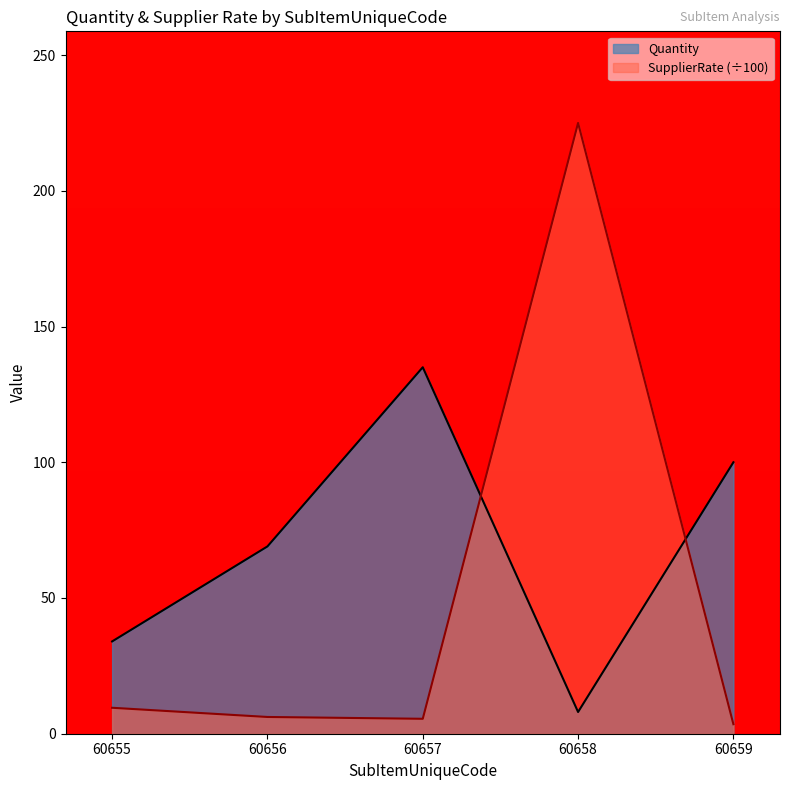

Reading left to right, transcribe all the data shown in this chart.

Quantity: 60655=34.0	60656=69.0	60657=135.0	60658=8.0	60659=100.0
SupplierRate: 60655=9.6	60656=6.2	60657=5.5	60658=225.0	60659=3.5